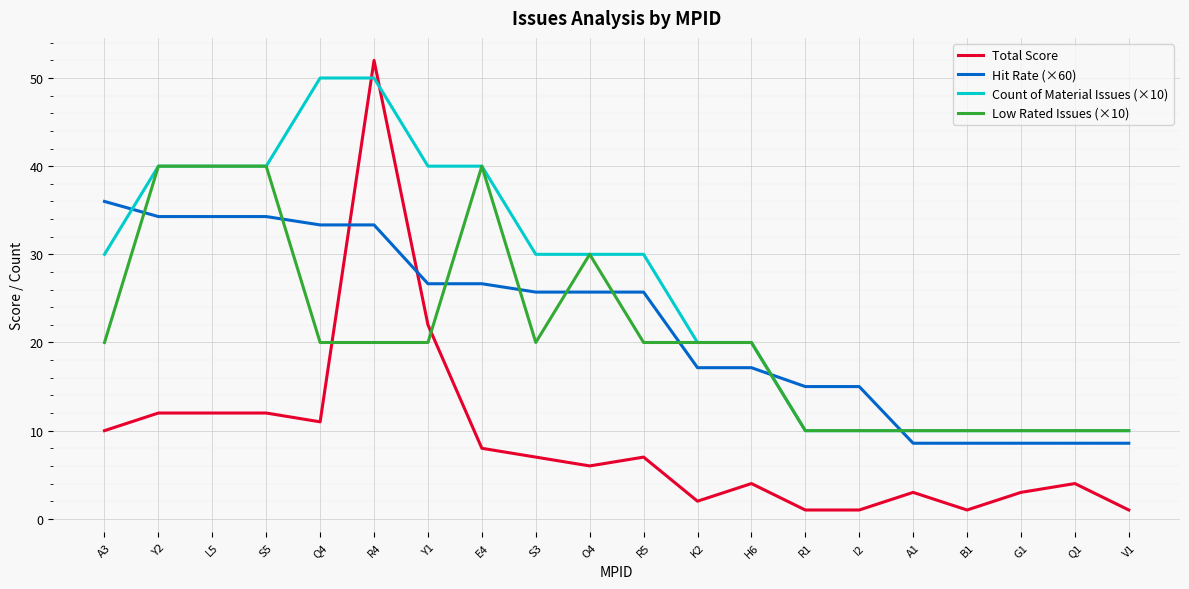

What is the total value across all series at O4?

91.7